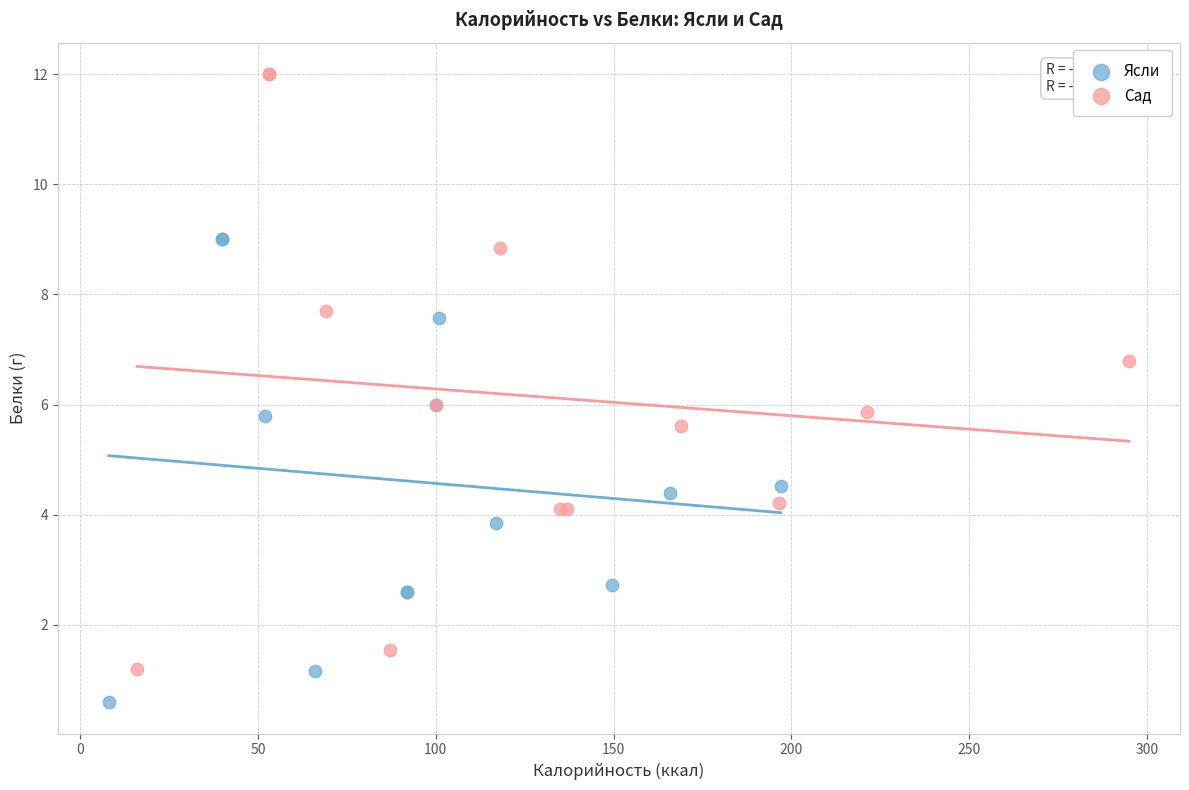

Which series contains the highest Y value?

Сад